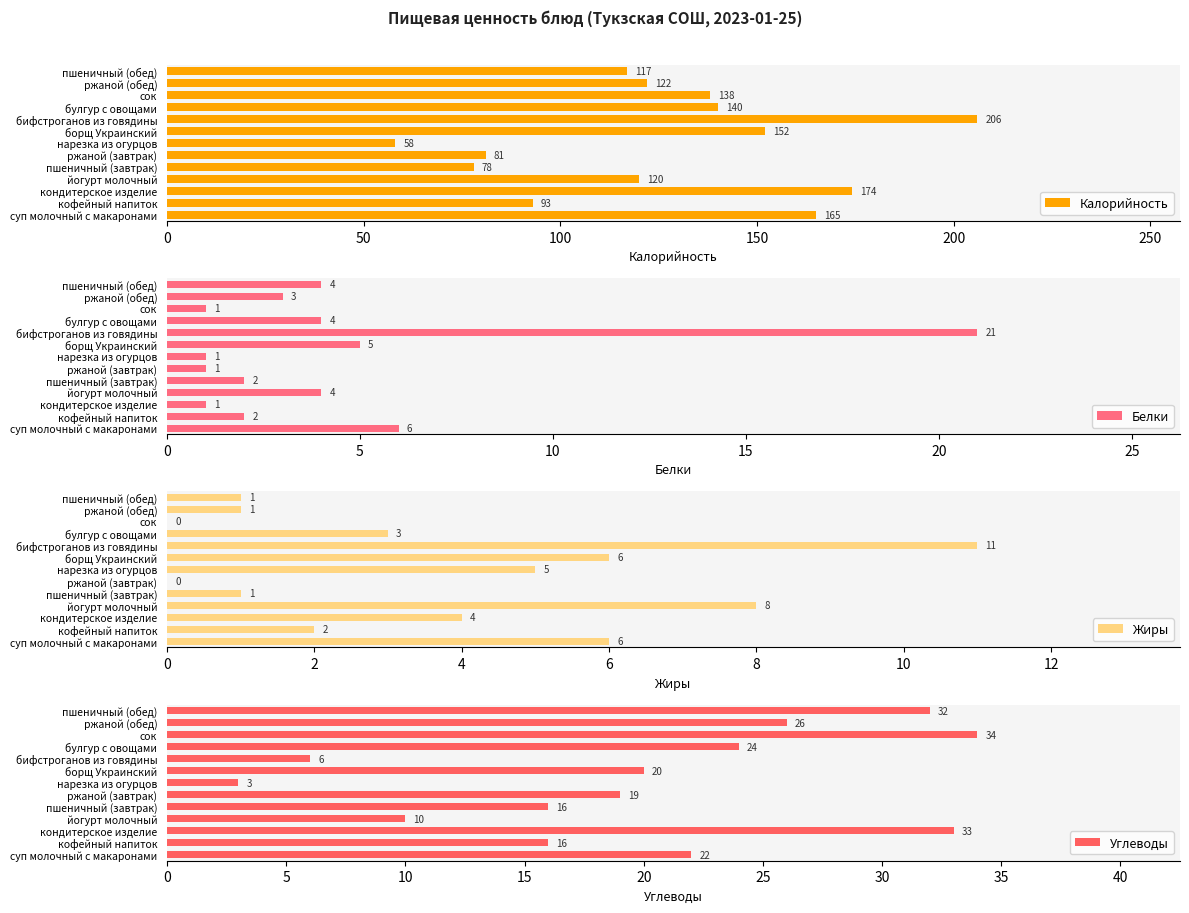

List the series in order of their peak value, lowest first.

Жиры, Белки, Углеводы, Калорийность